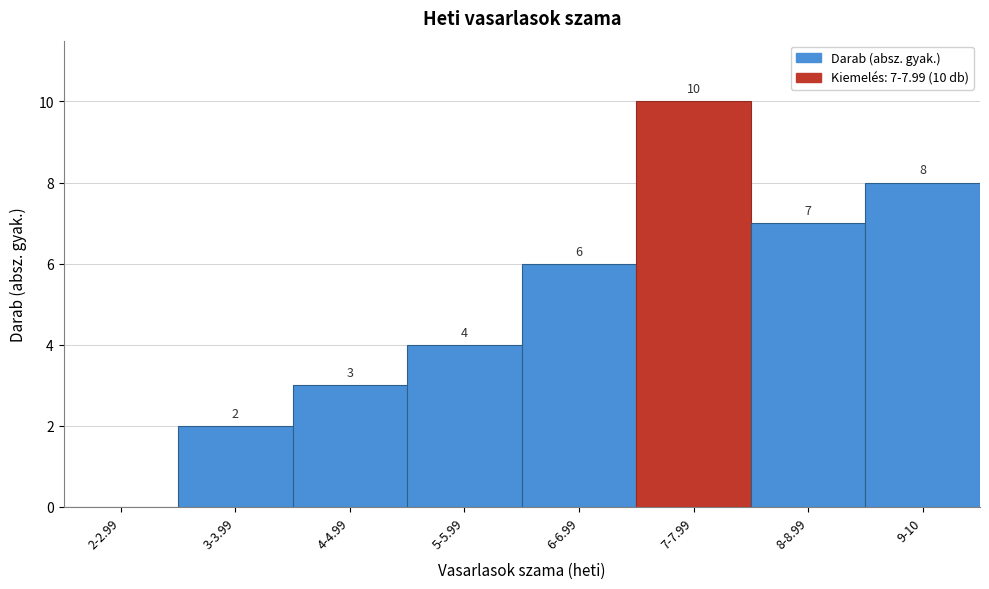

Reading left to right, what are all the values shown in this chart?

2-2.99=0	3-3.99=2	4-4.99=3	5-5.99=4	6-6.99=6	7-7.99=10	8-8.99=7	9-10=8